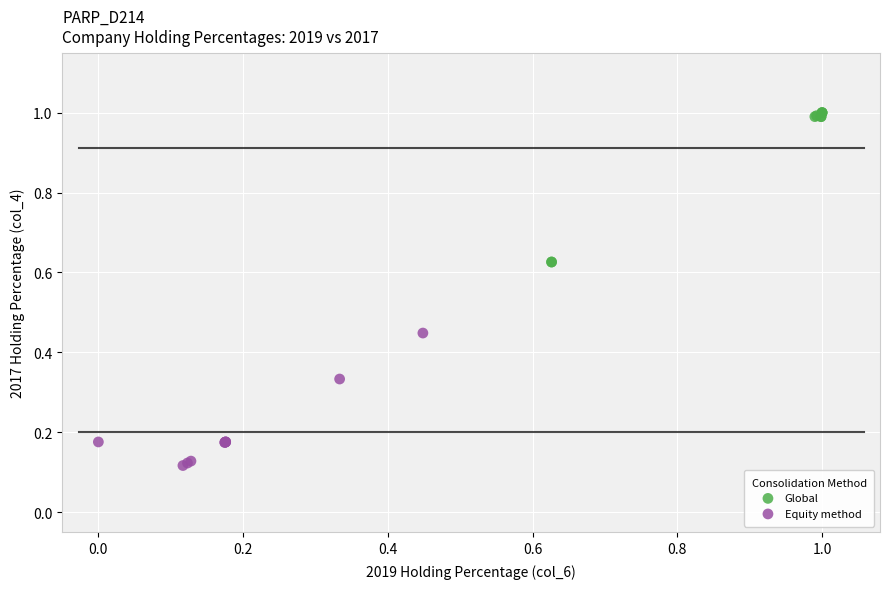

Which series reaches the minimum Y coordinate?

Equity method